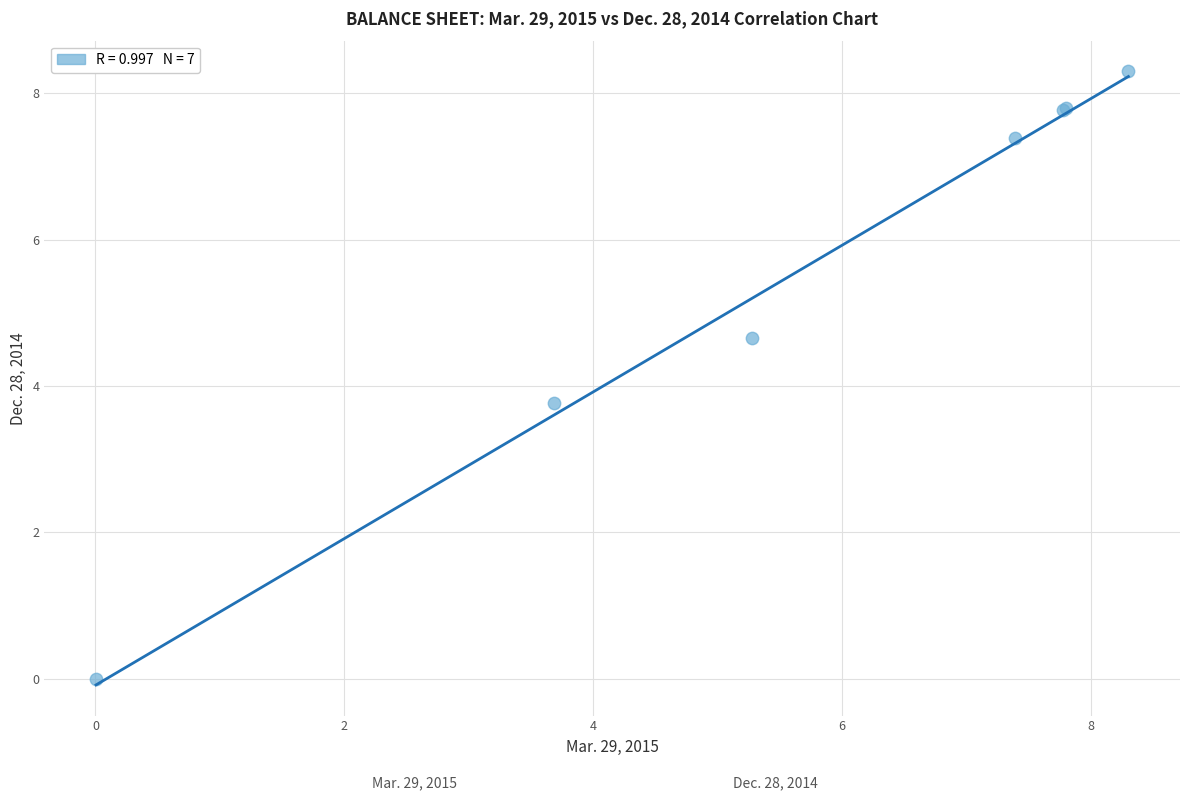

What Y value in the scatter plot is closest to 4?

3.8